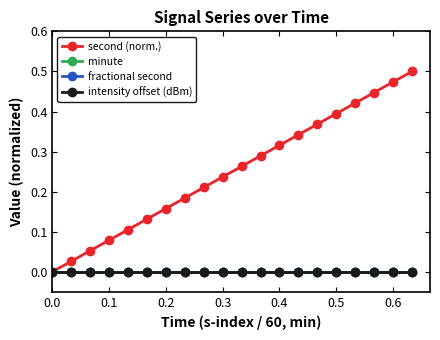

Which series has the largest total across all categories?

second (norm.)